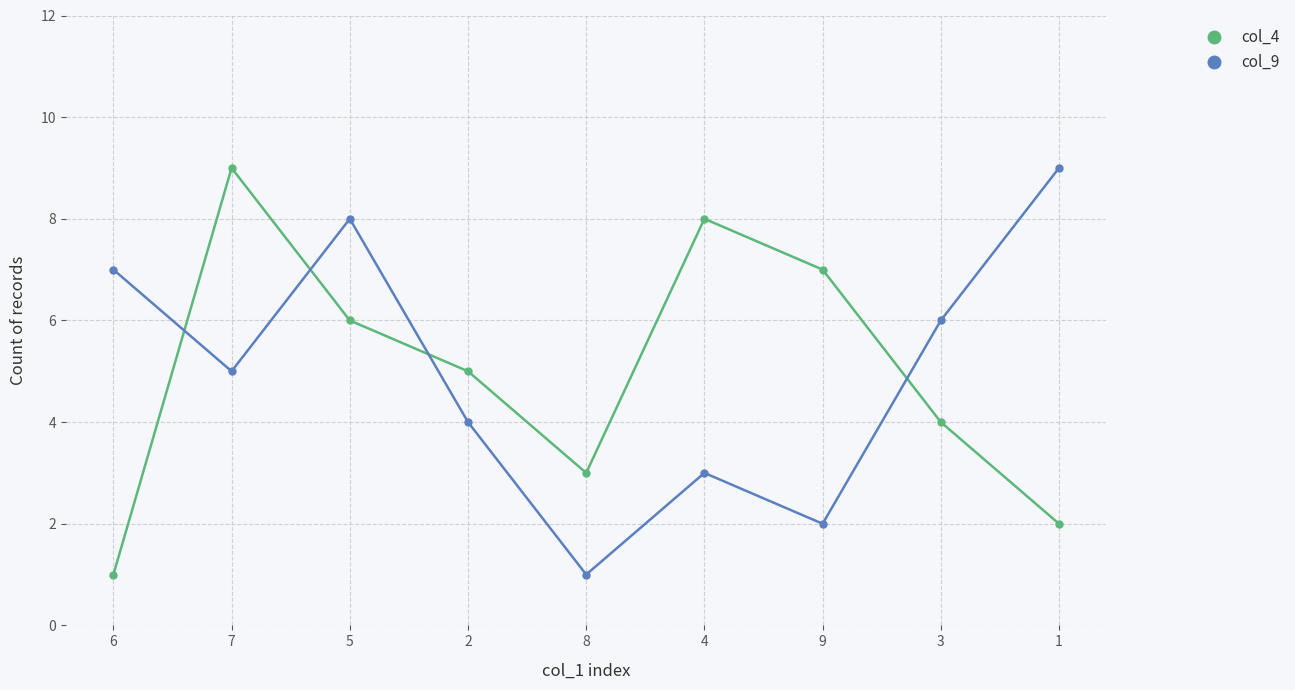

What position from the left is 4?

6